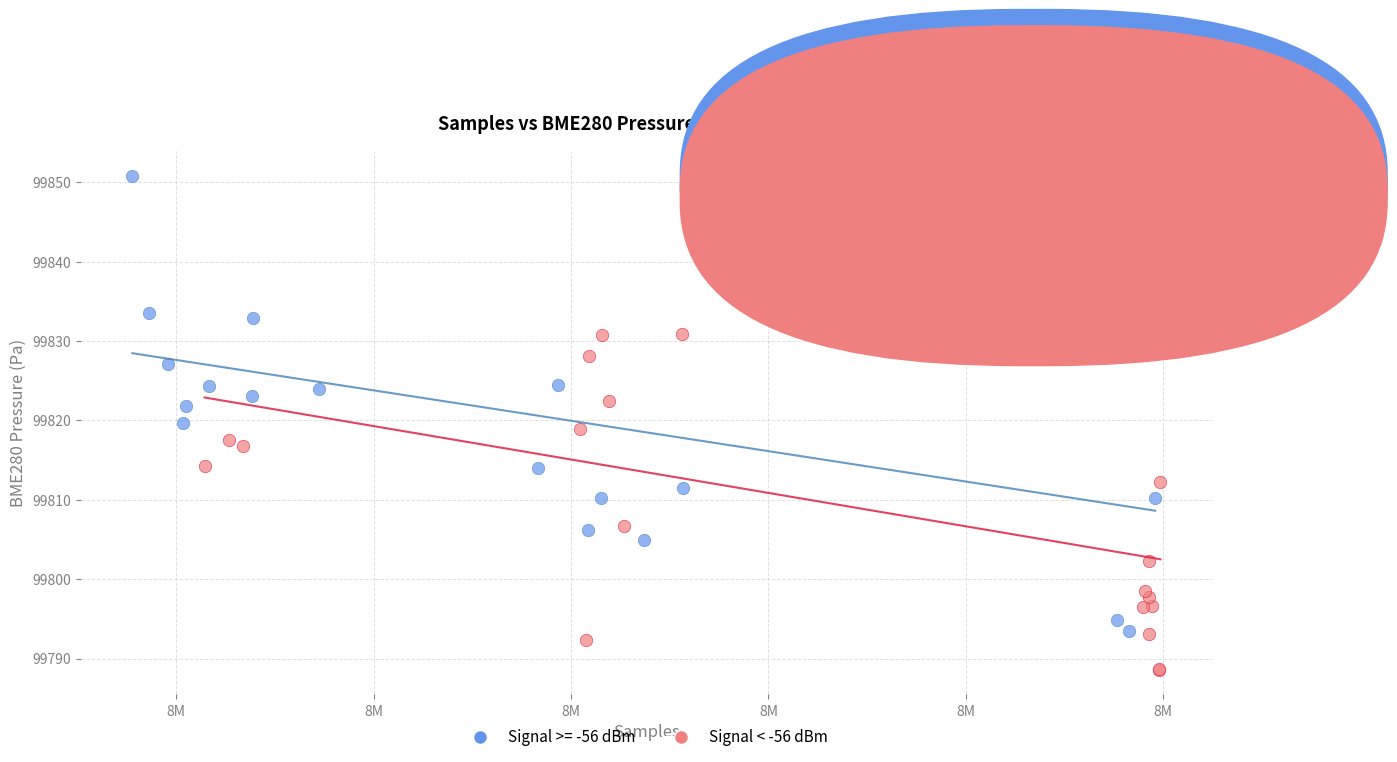

Which series reaches the minimum Y coordinate?

Signal < -56 dBm